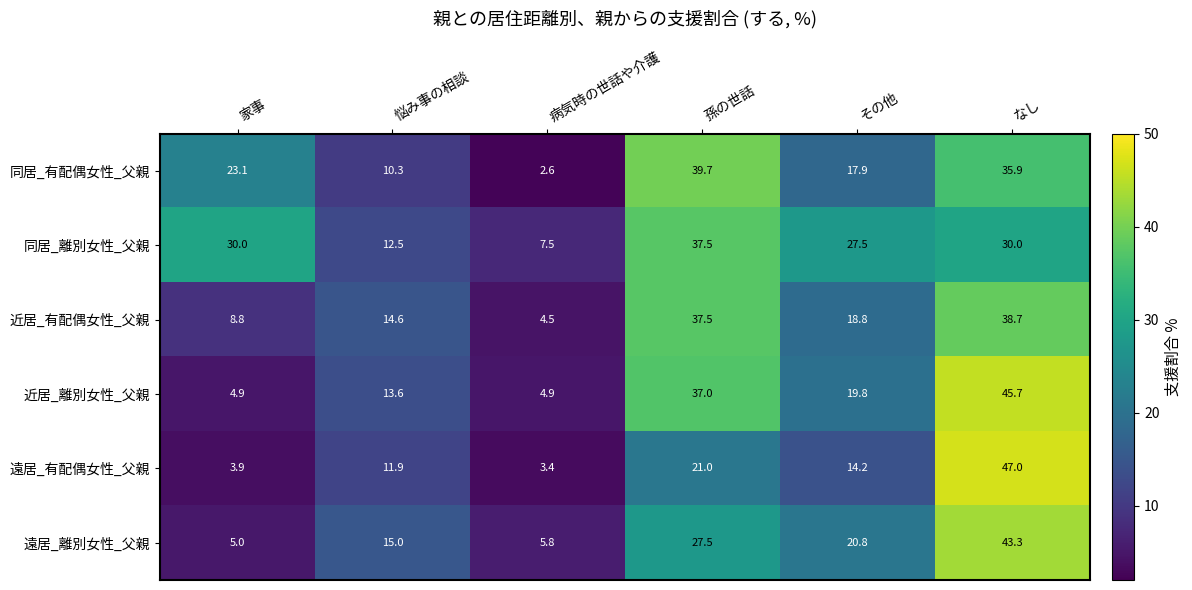

Where is 同居_有配偶女性_父親 nearest to the value 21?

家事